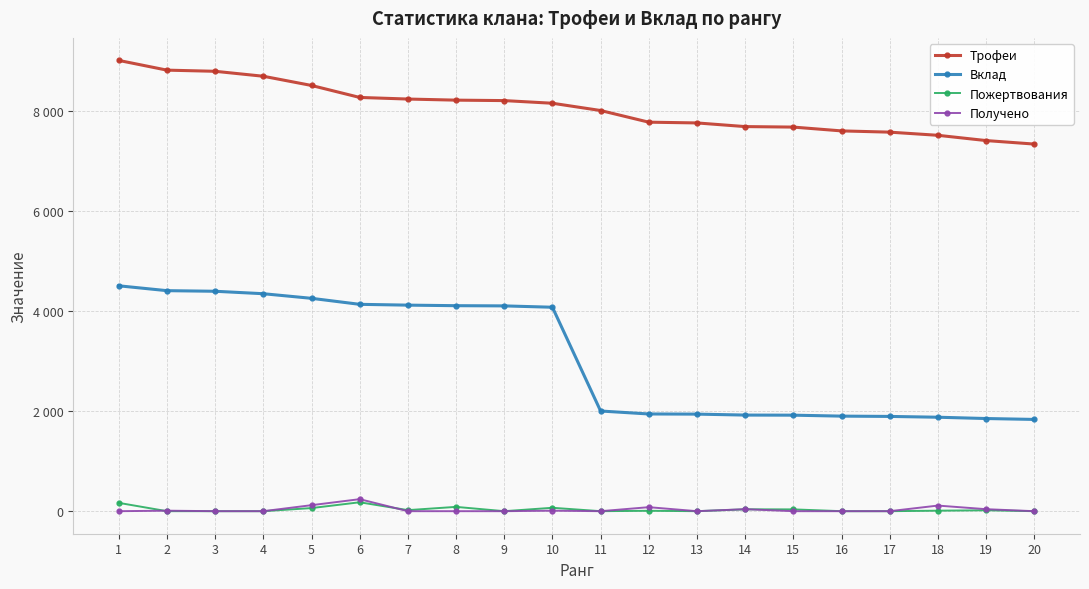

What is the average value of the Трофеи series?

8054